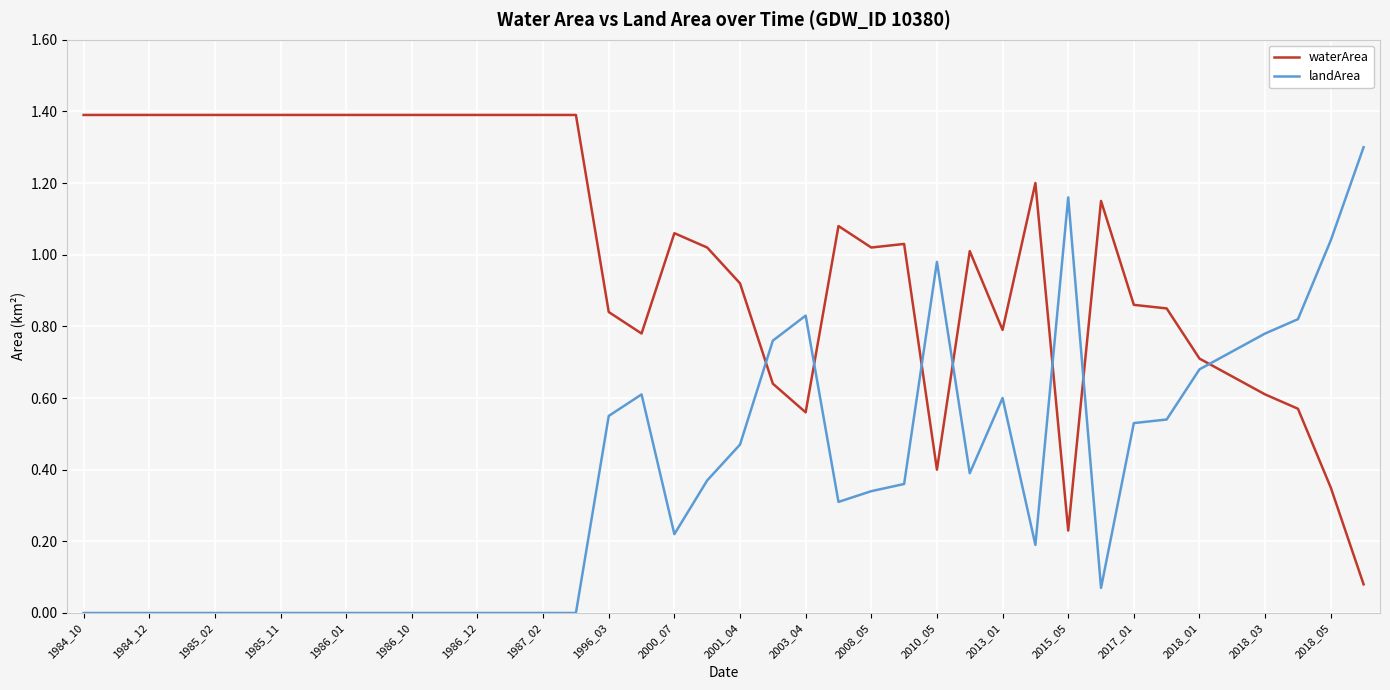

After their last crossing, which series has the higher values: waterArea or landArea?

landArea